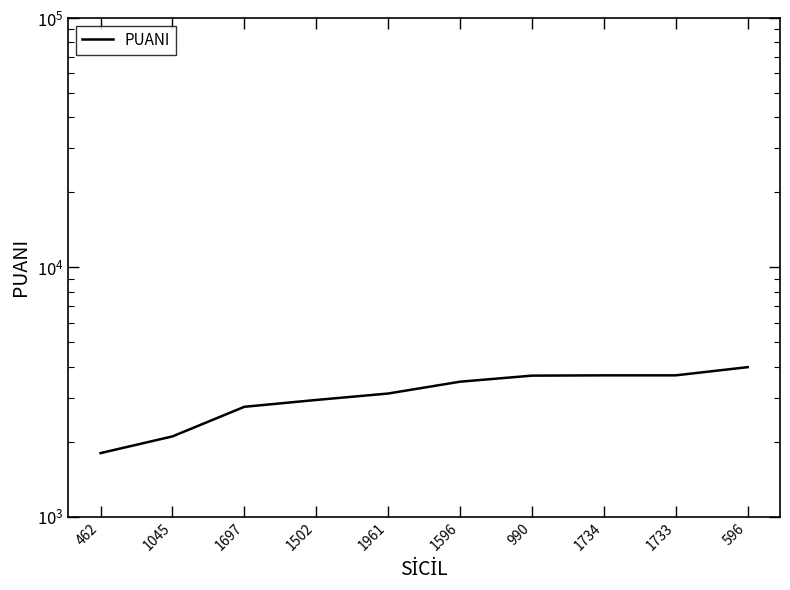

How many lines are shown in the chart?

1